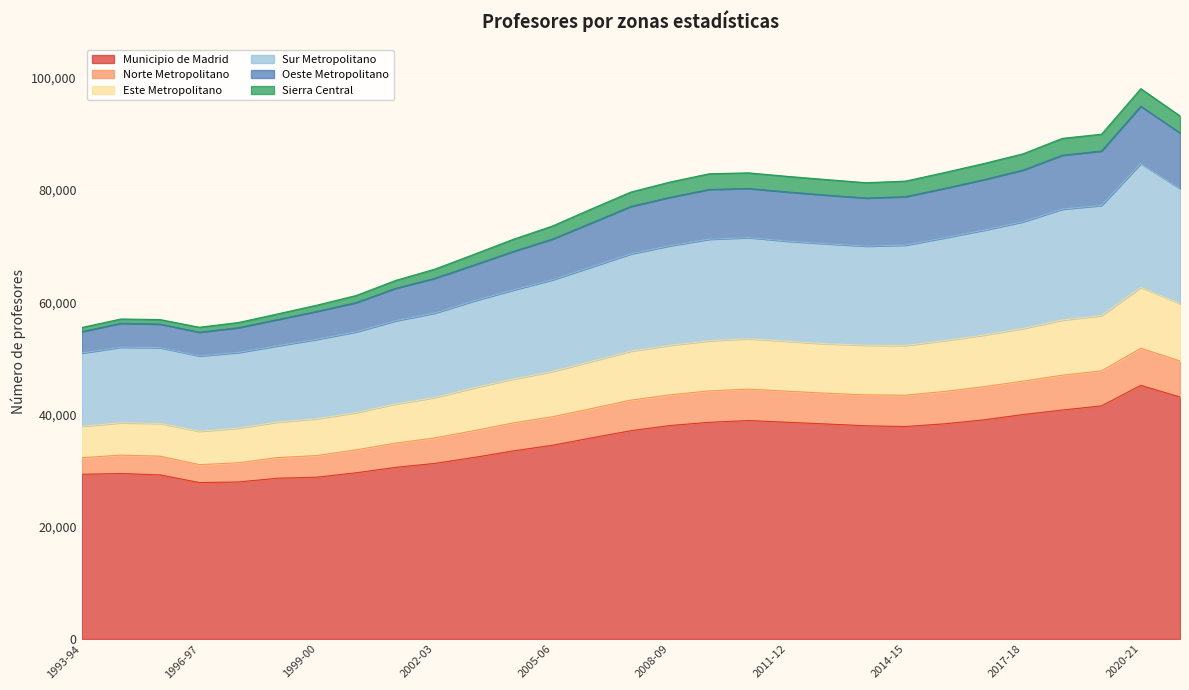

What is the lowest value of the Municipio de Madrid series?

27865